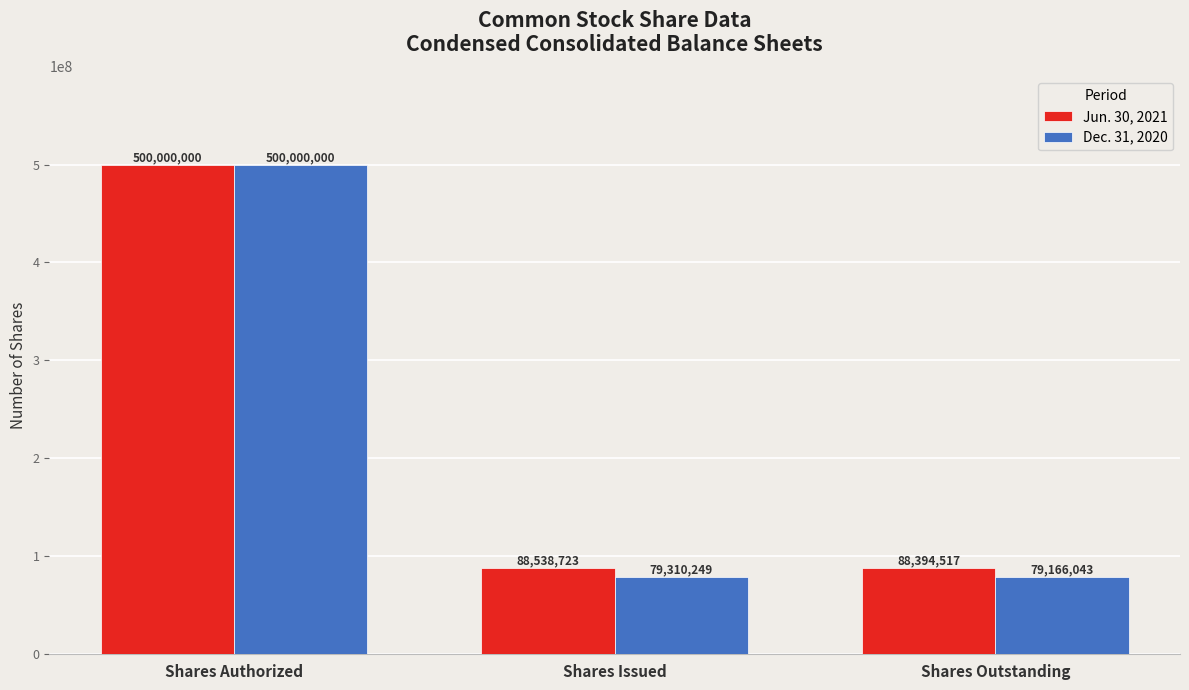

What is the difference between the highest and lowest values at Shares Issued?

9228474